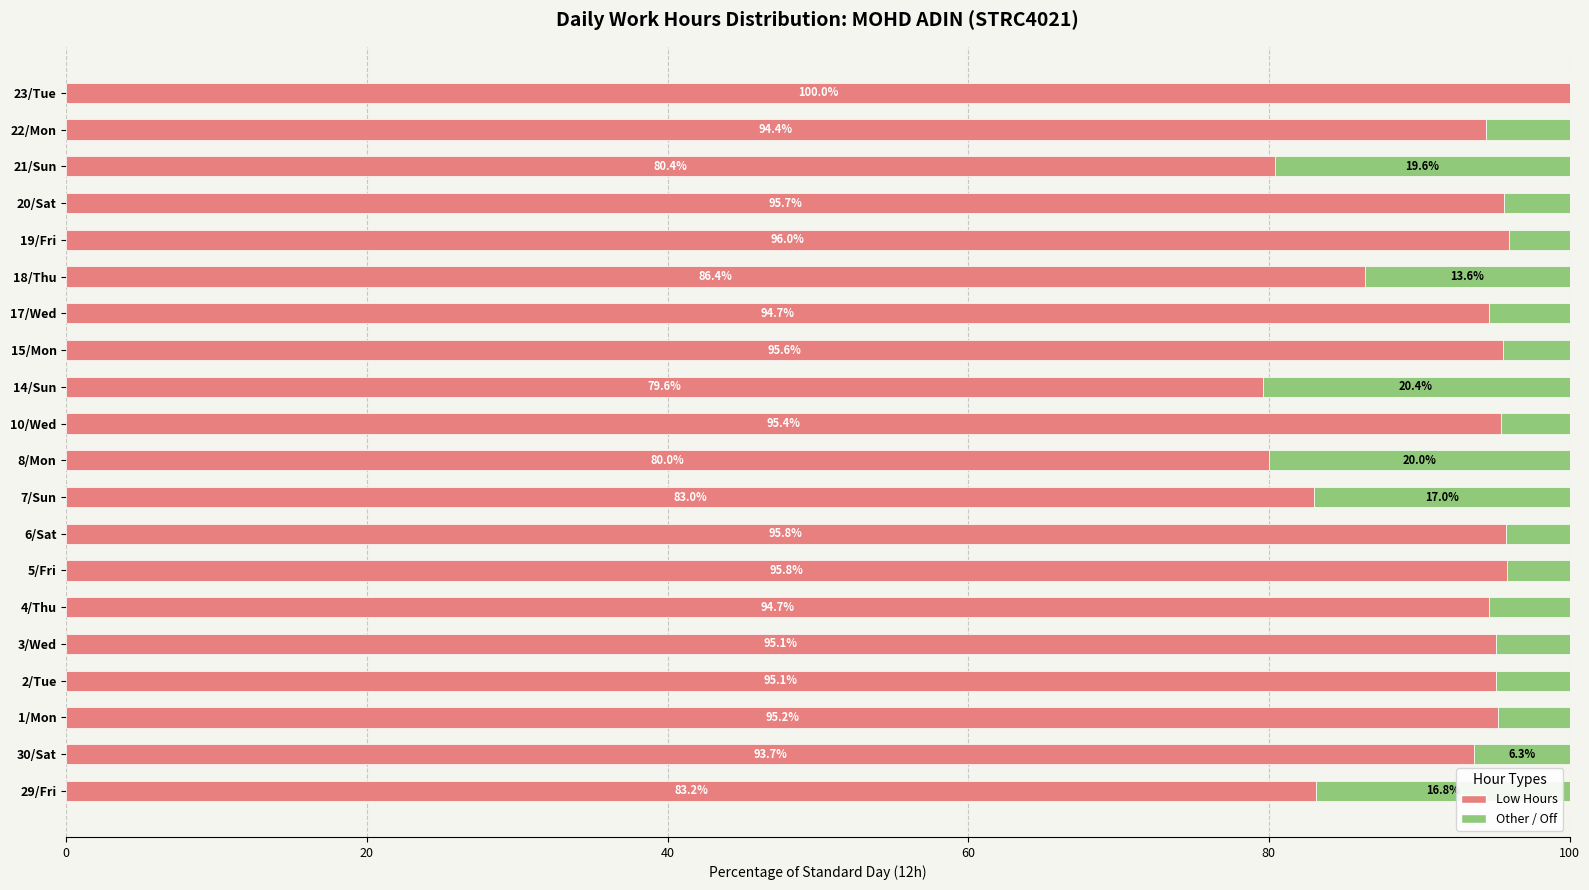

At which label does Low Hours reach its peak?

23/Tue